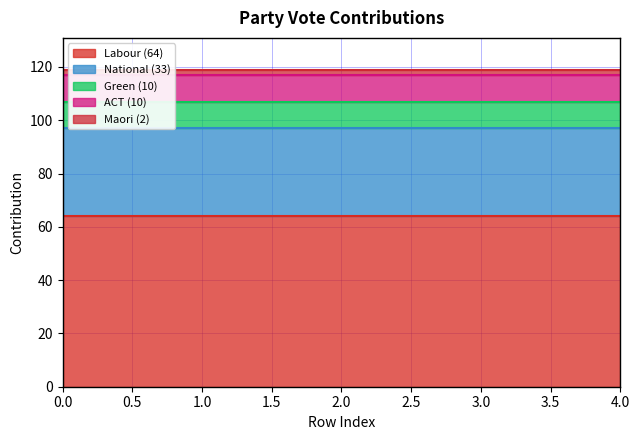

Reading left to right, transcribe all the data shown in this chart.

Labour (64): 0=64	1=64	2=64	3=64	4=64
National (33): 0=33	1=33	2=33	3=33	4=33
Green (10): 0=10	1=10	2=10	3=10	4=10
ACT (10): 0=10	1=10	2=10	3=10	4=10
Maori (2): 0=2	1=2	2=2	3=2	4=2